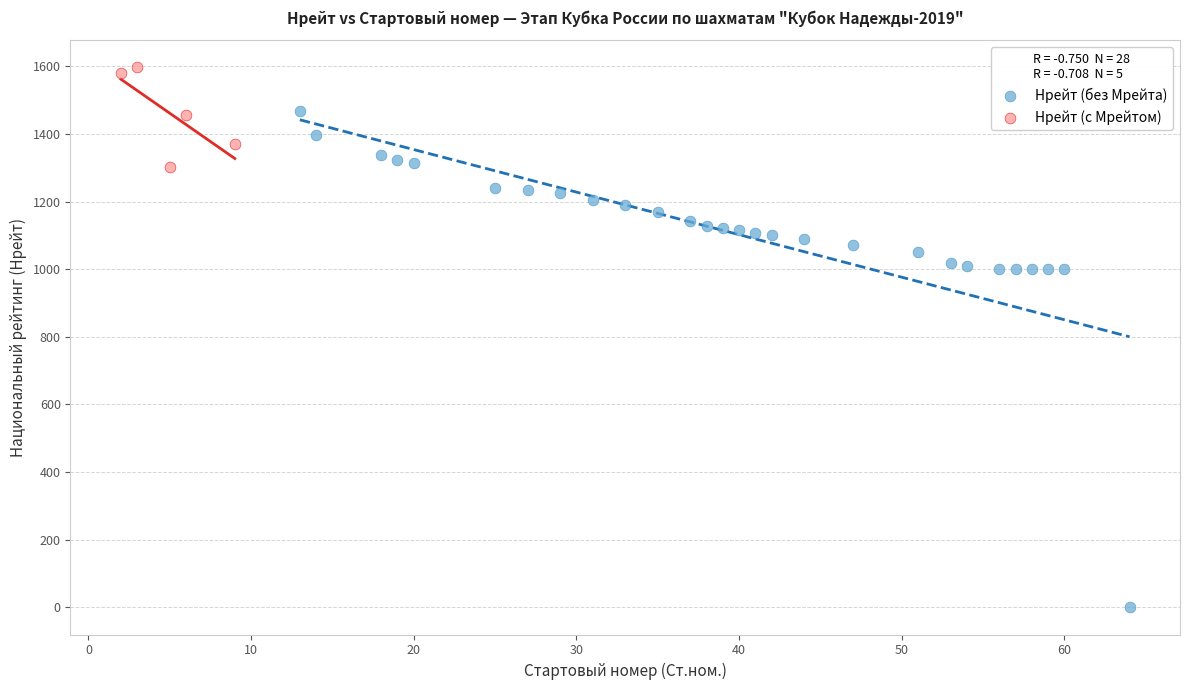

What are all the series names shown in the legend?

Нрейт (без Мрейта), Нрейт (с Мрейтом)